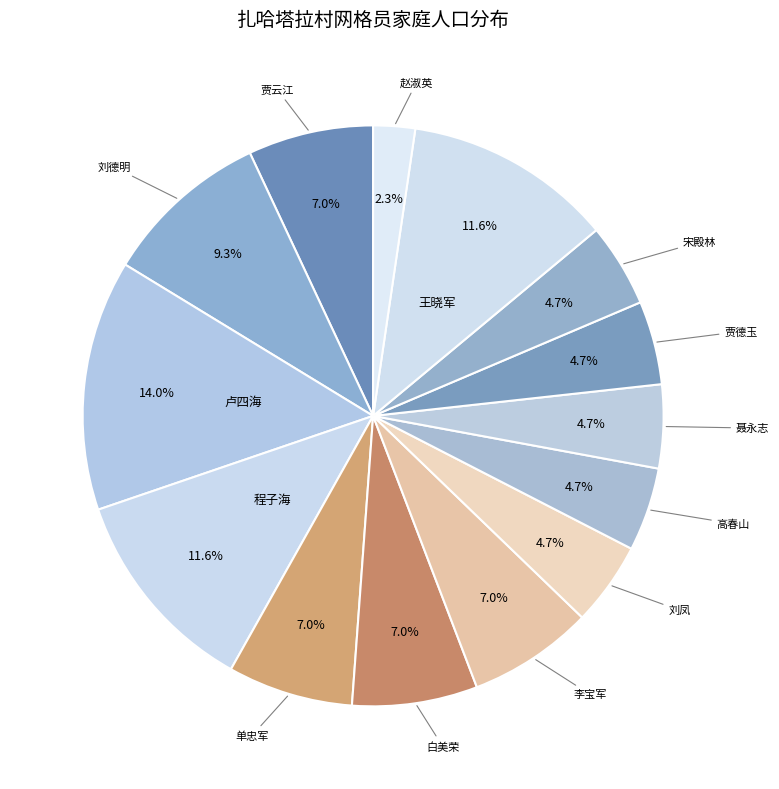

How many slices are in this pie chart?

14